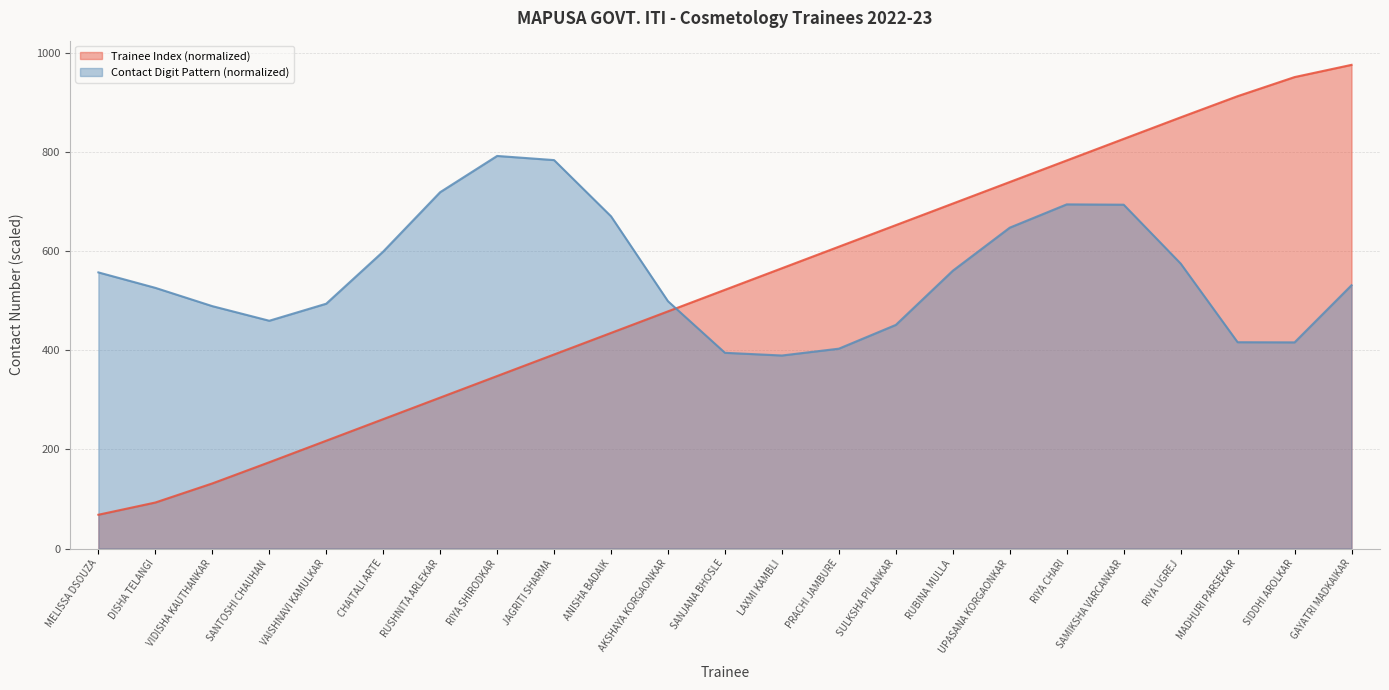

Reading left to right, list all the values displayed in this chart.

68.1	92.8	131.2	174.0	217.4	260.9	304.3	347.8	391.3	434.8	478.3	521.7	565.2	608.7	652.2	695.7	739.1	782.6	826.1	869.5	912.2	950.7	975.4